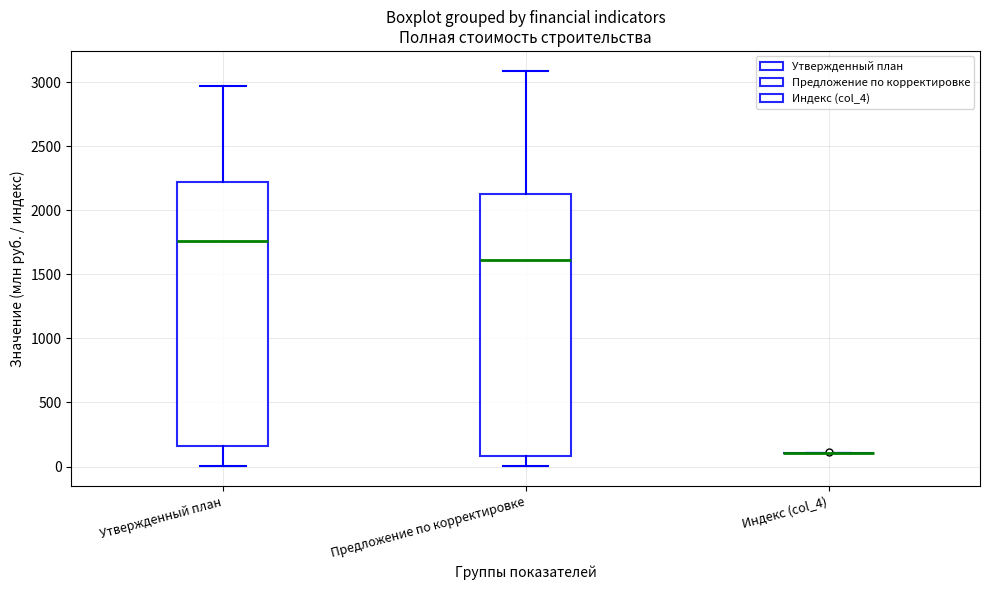

Reading left to right, read every box against the y-axis: the position of its median line, the range the box covers, and the ends of its whiskers. The values are not printed on the chart, so give them approximately, as read against the axis.

Утвержденный план: median 1750, box 150 to 2200, whiskers 0 to 2950
Предложение по корректировке: median 1600, box 100 to 2100, whiskers 0 to 3100
Индекс (col_4): box collapsed to a line at 100, whiskers 100 to 100